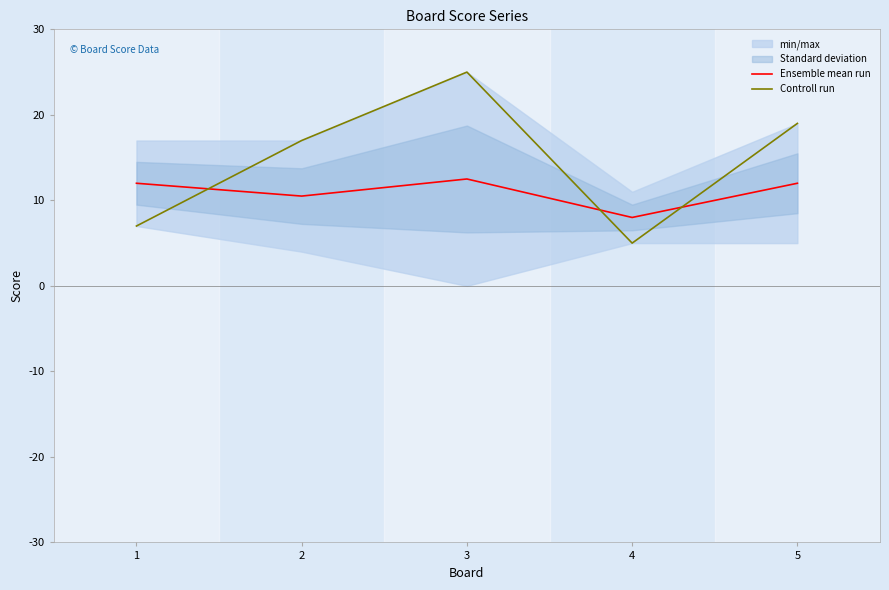

At which category does Controll run reach its first local peak?

3